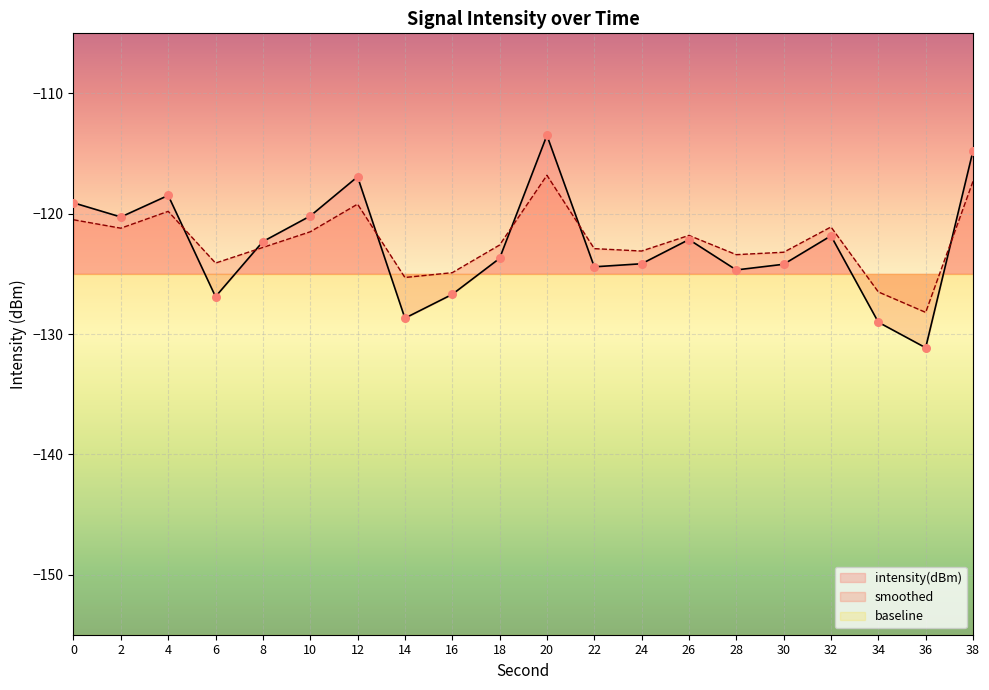

Which series reaches the maximum Y coordinate?

intensity(dBm)